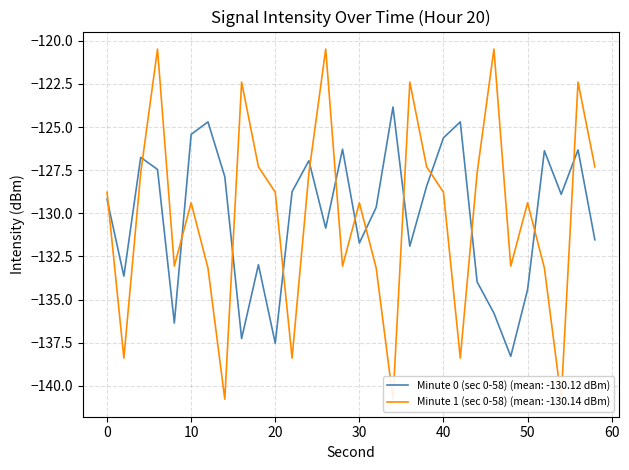

How many lines are shown in the chart?

2